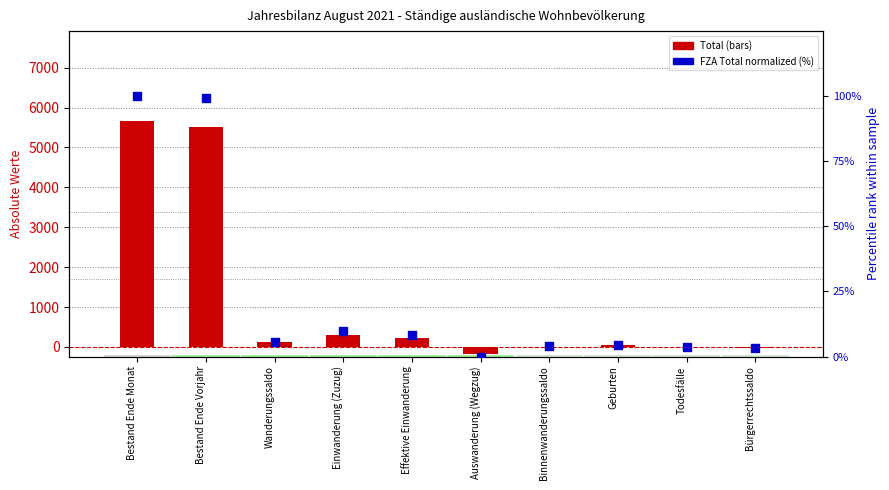

Which series has the largest Y range (max minus min)?

Total (Bestand/Saldo)